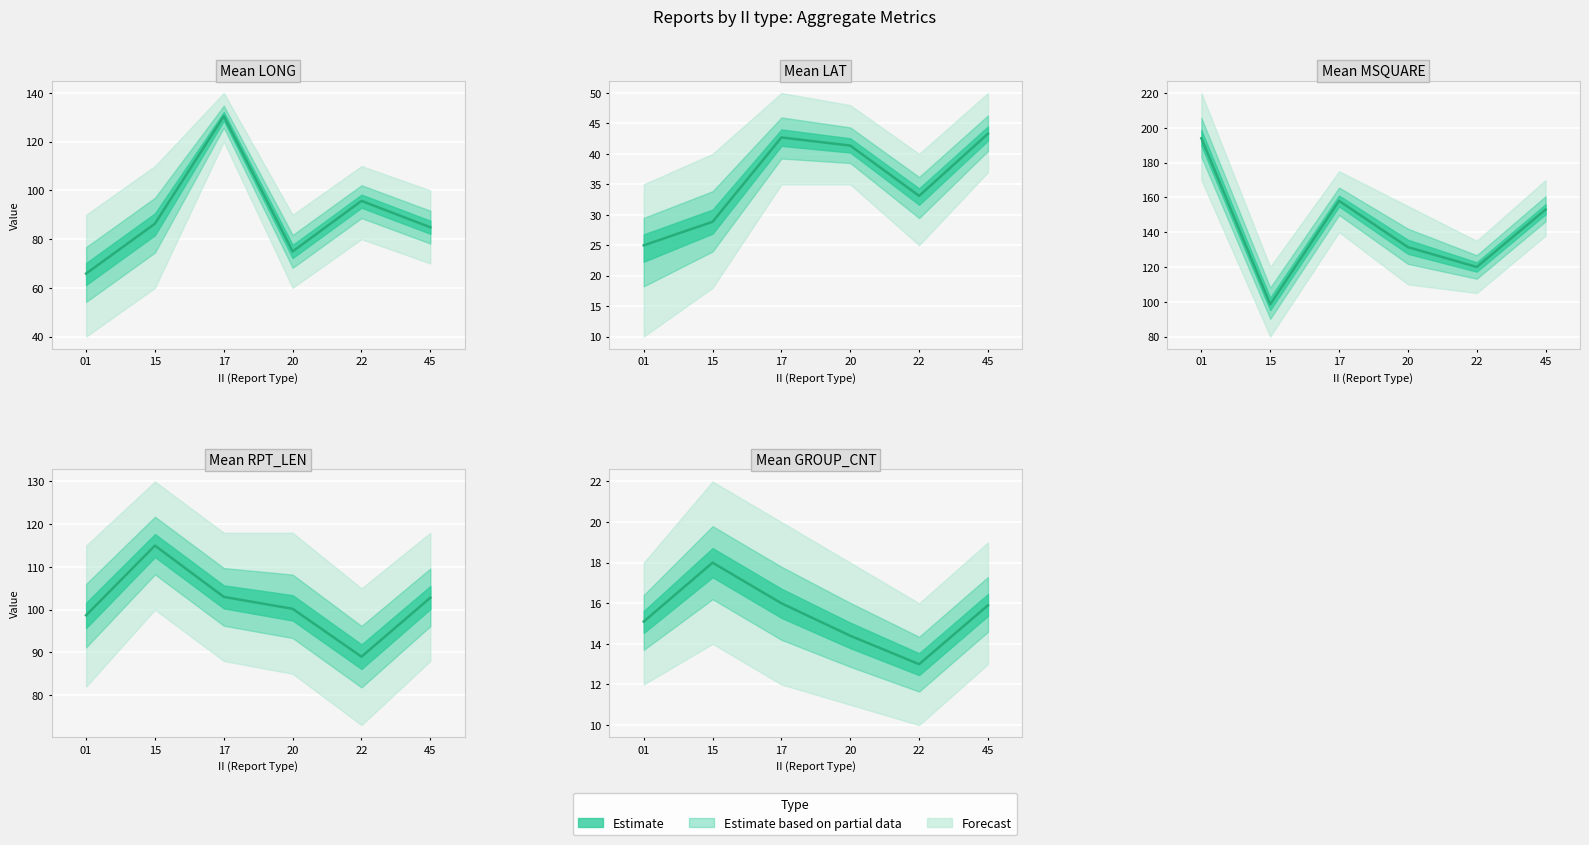

What is the value of the LAT_mean point at the 4th from the left?

41.4